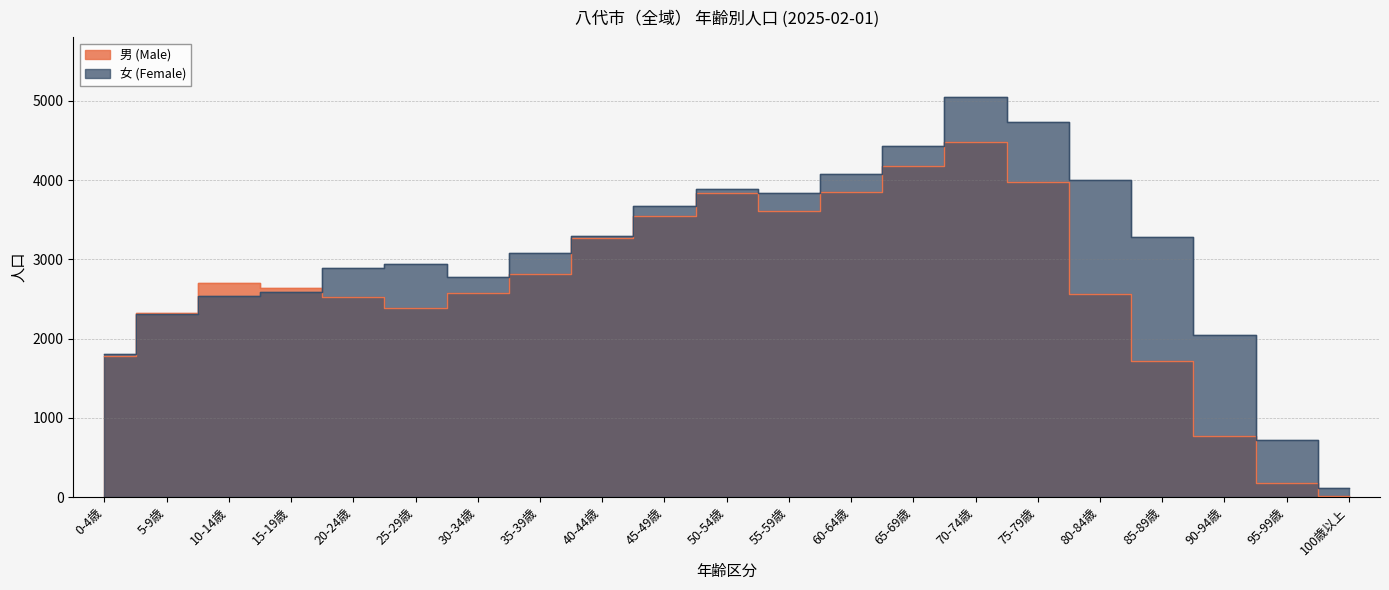

How many distinct data groups are displayed?

2